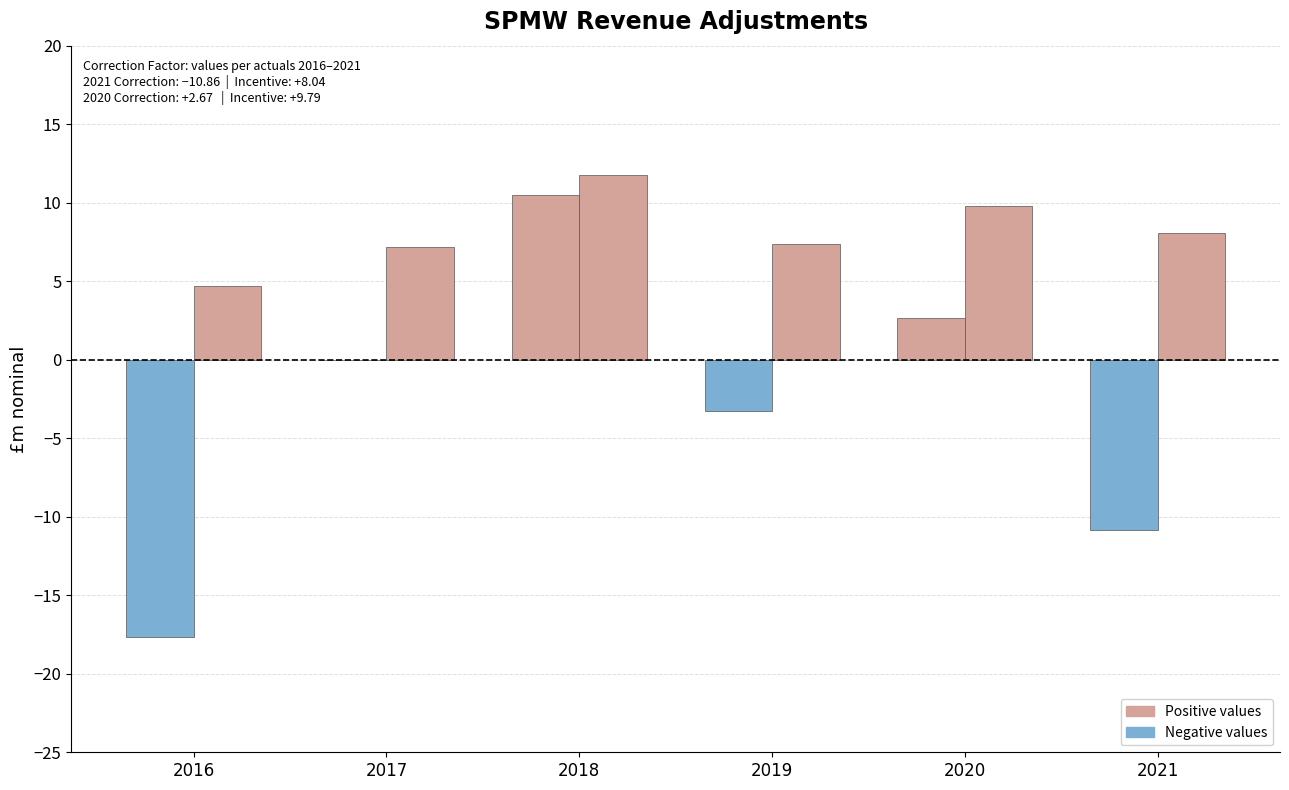

How many bars are there in total?

12